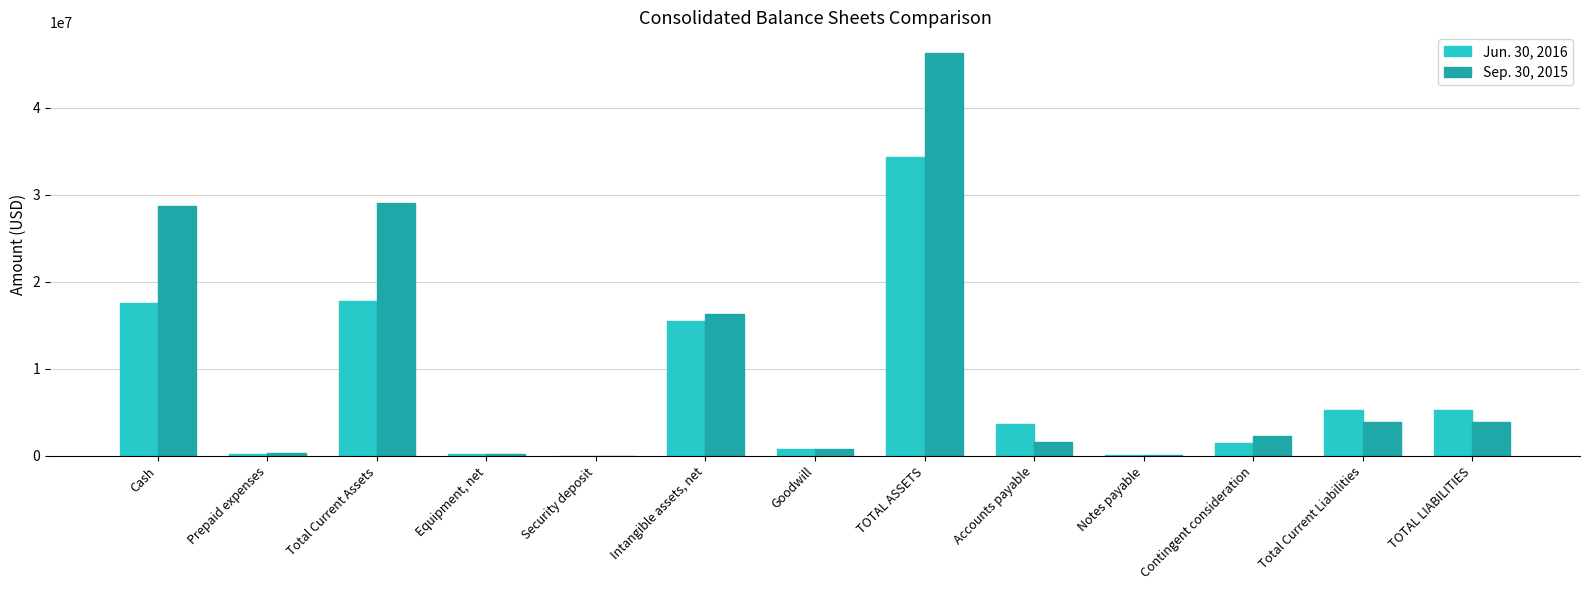

Is it true that Sep. 30, 2015 equals 5134984 at Intangible assets, net?

False